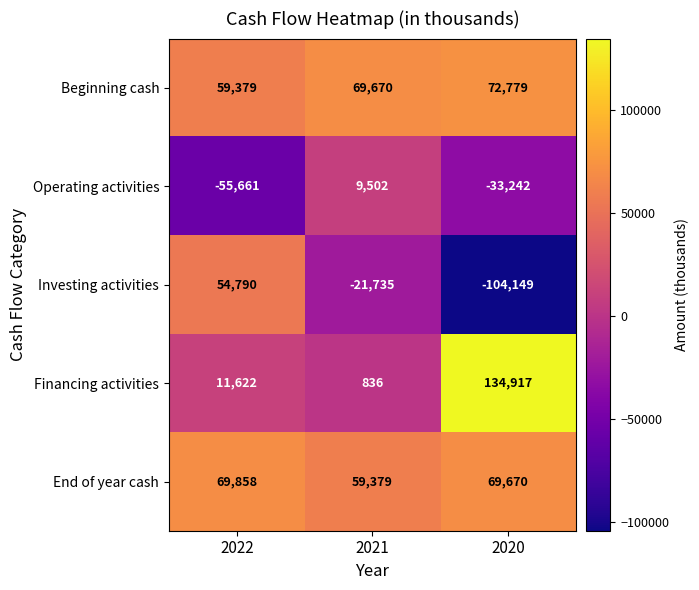

How many series are shown in this chart?

5